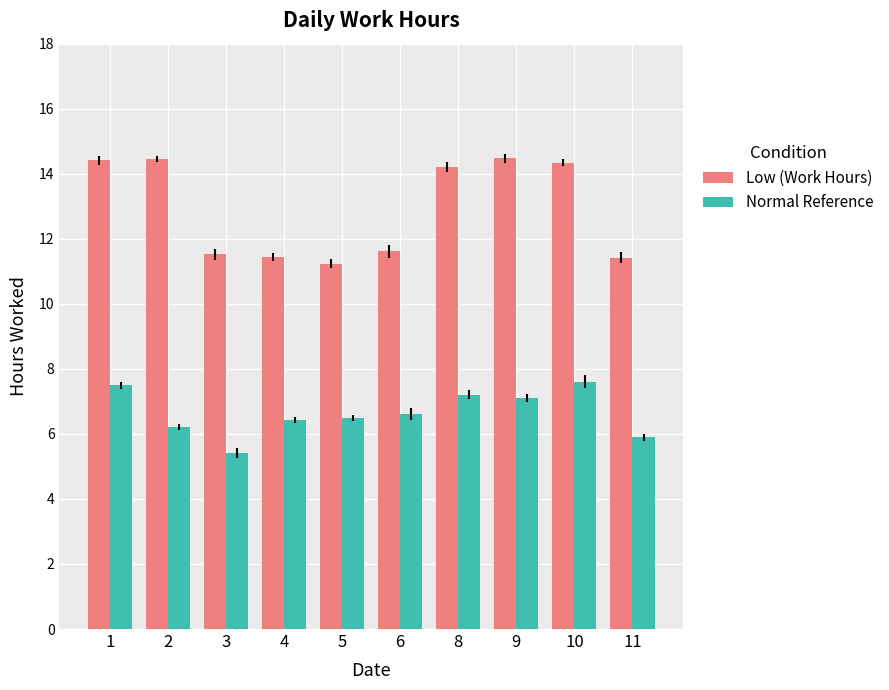

At which label is Low (Work Hours) closest to 12?

6